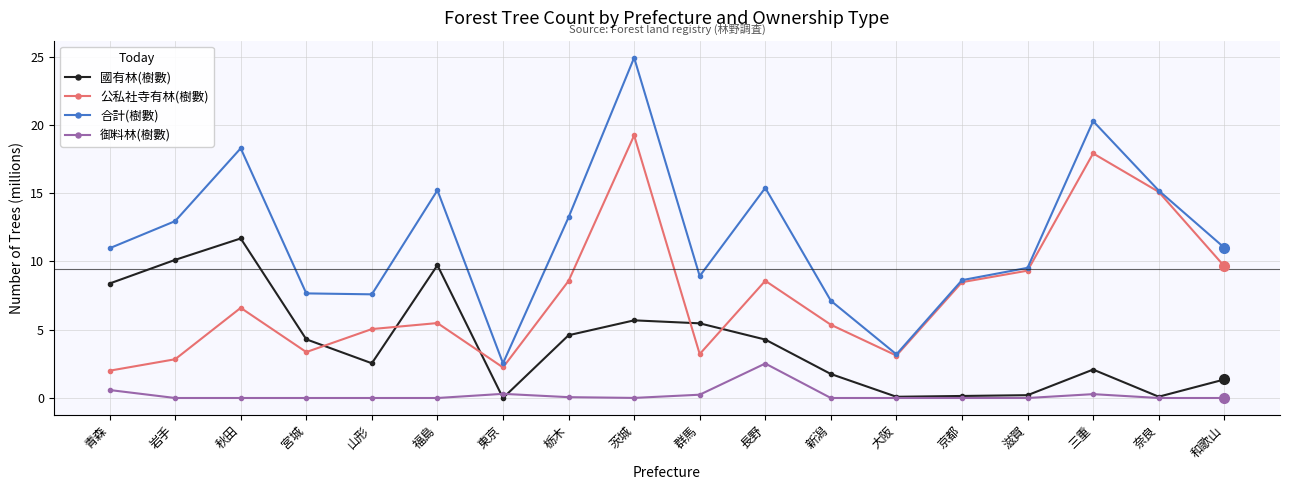

The value of 合計(樹數) at 和歌山 is 16.3. True or false?

False